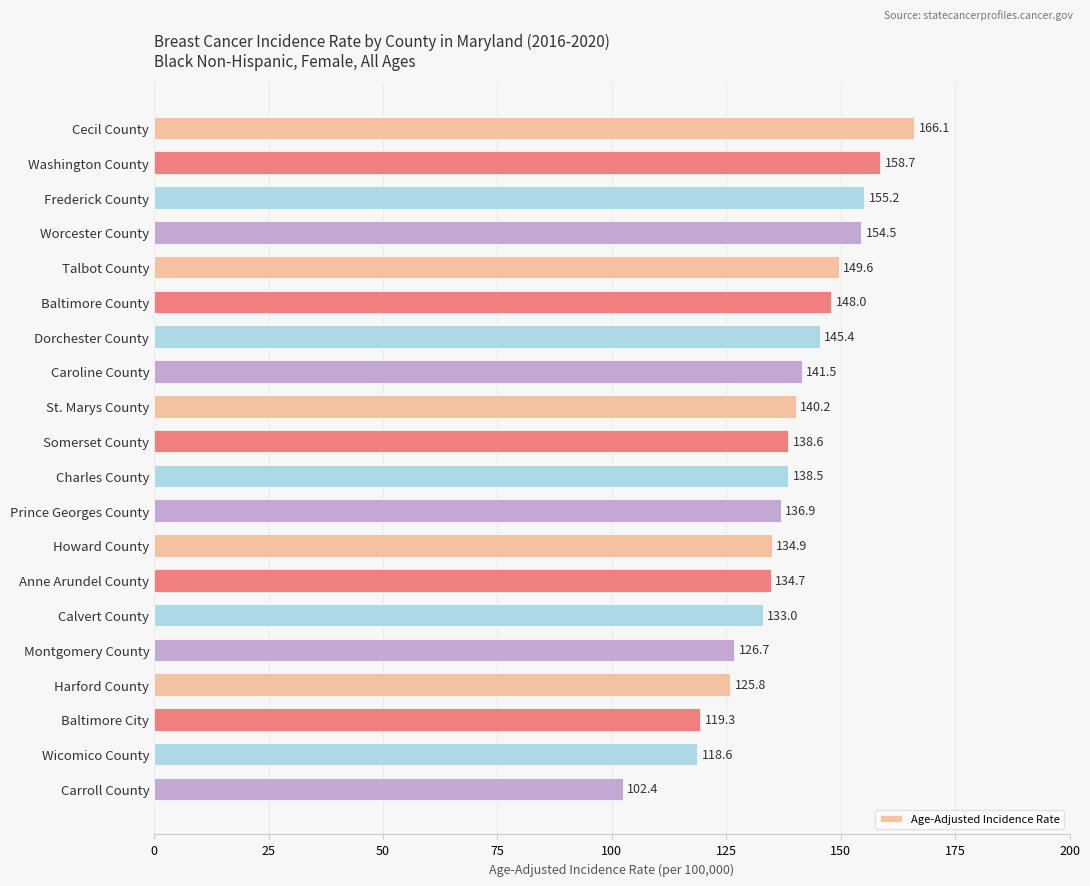

Read the value at Talbot County.

149.6